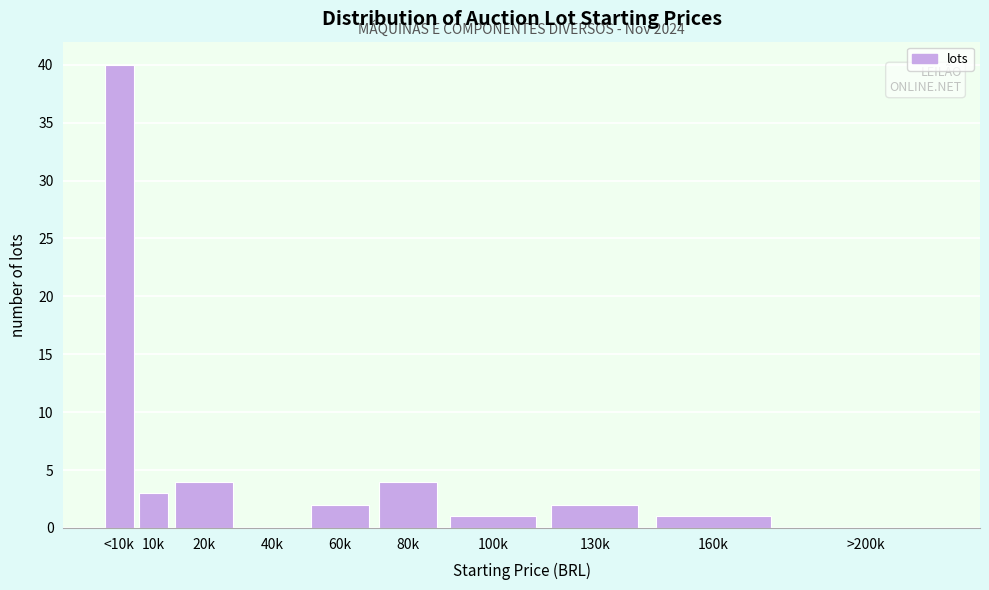

Reading right to left, list all the values displayed in this chart.

>200k=0	160k=1	130k=2	100k=1	80k=4	60k=2	40k=0	20k=4	10k=3	<10k=40